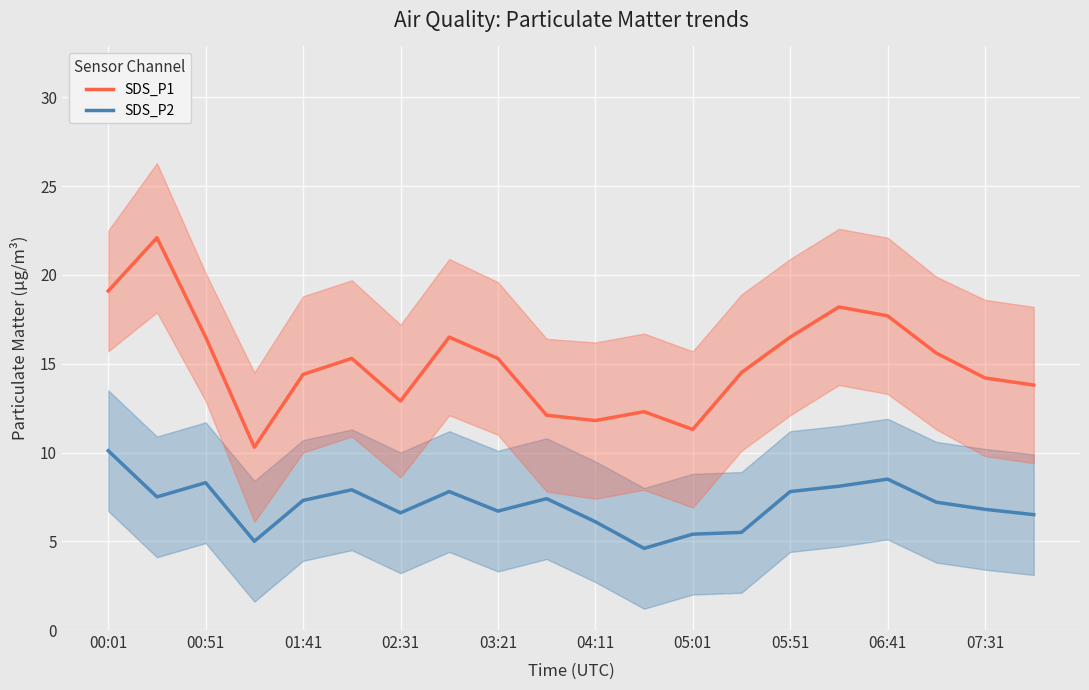

What is the average value of the SDS_P2 series?

7.1